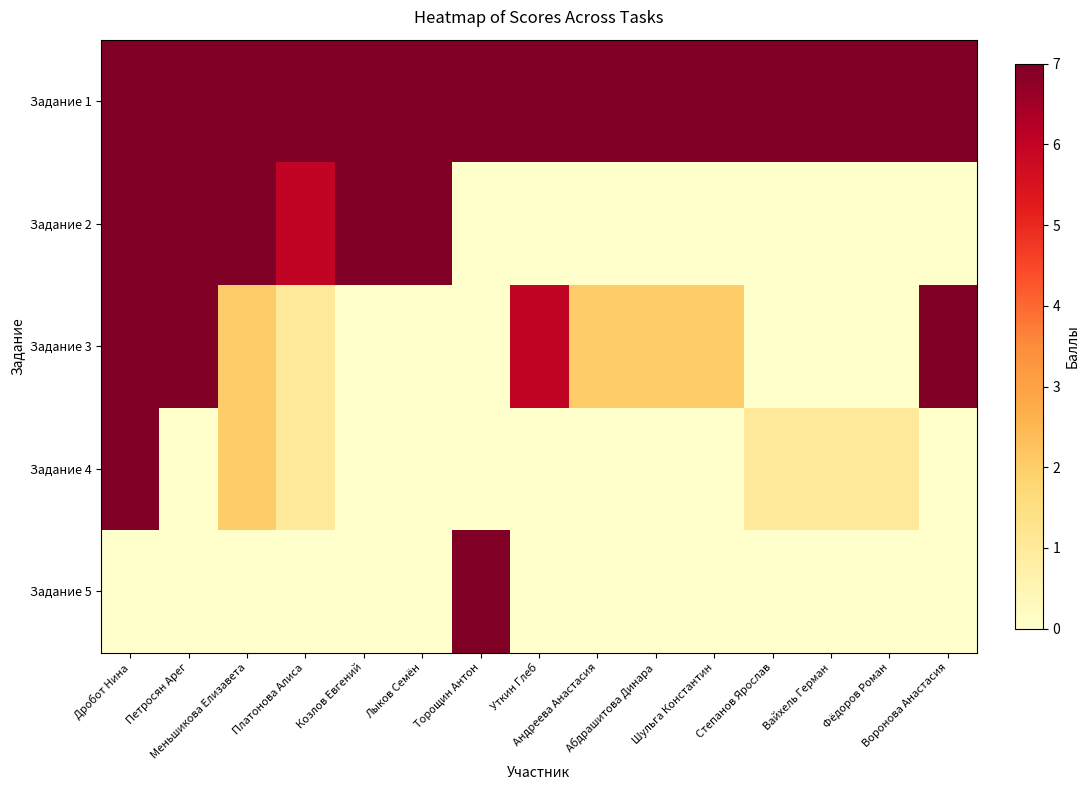

What is the spread (max minus min) of values at Дробот Нина?

7